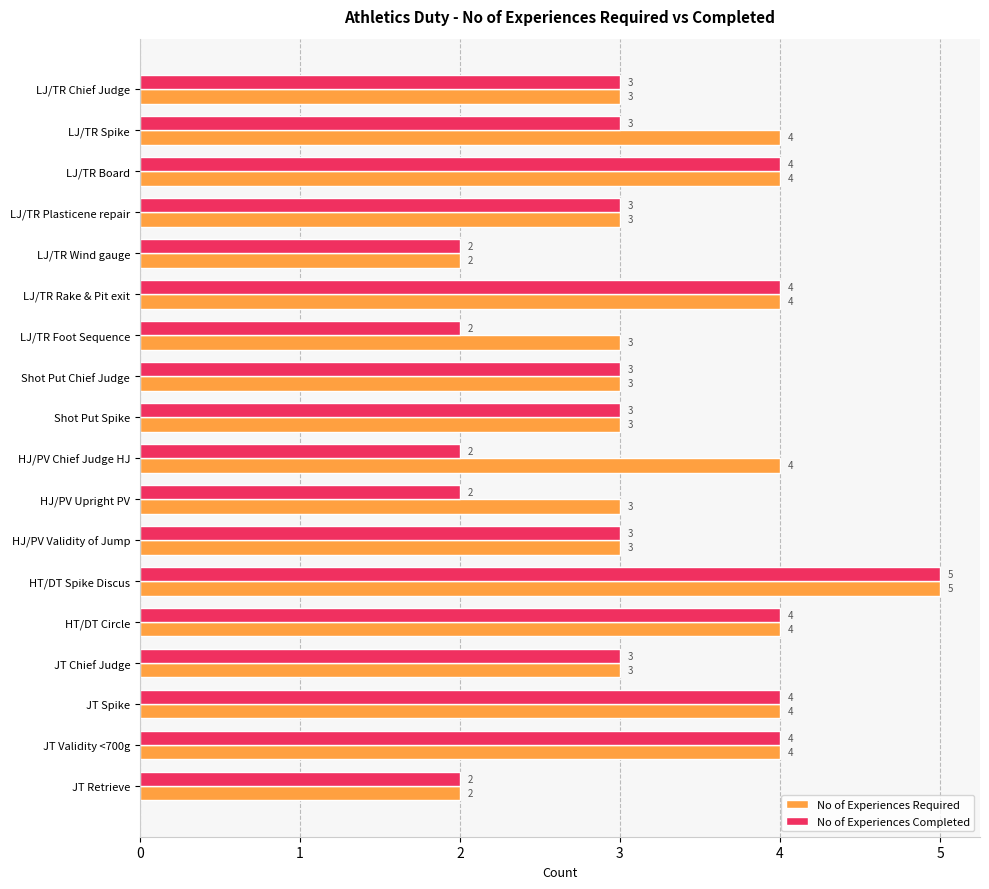

Rank the series at LJ/TR Spike from lowest to highest value.

No of Experiences Completed, No of Experiences Required